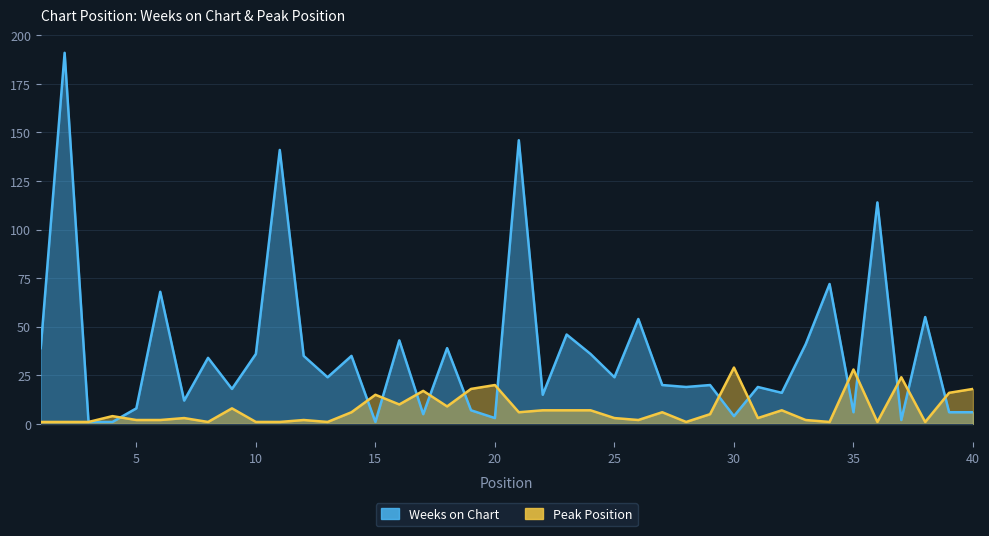

Which series has the largest range (max minus min)?

Weeks on Chart